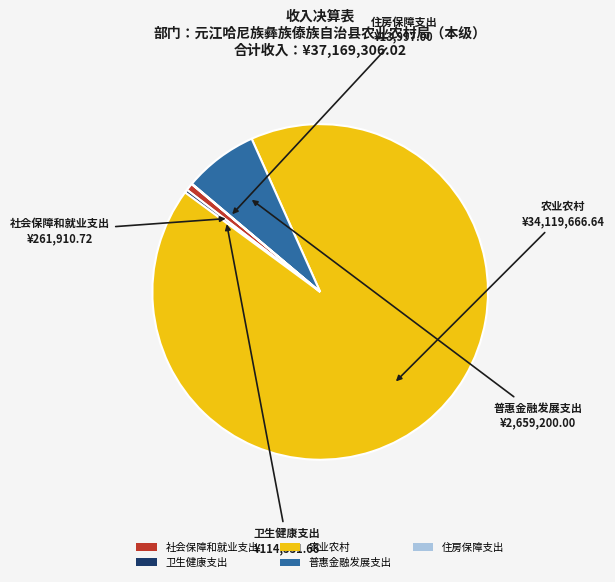

Does any single category account for the majority?

Yes